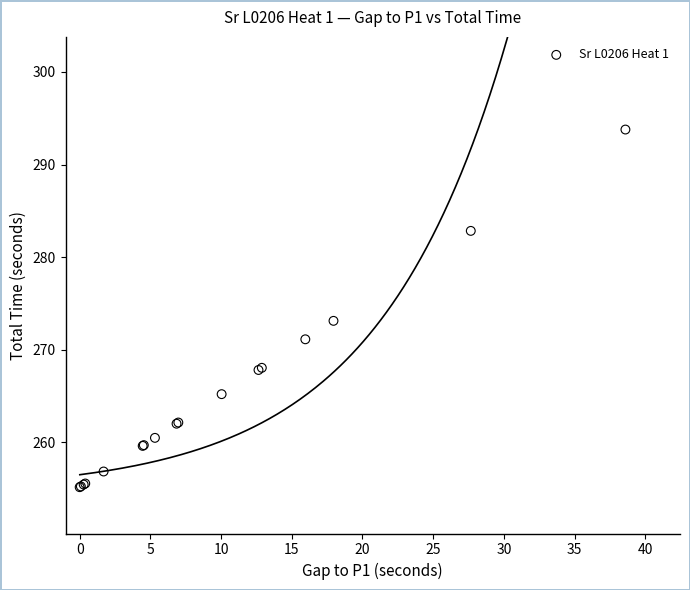

What Y value in the scatter plot is closest to 274?

273.1